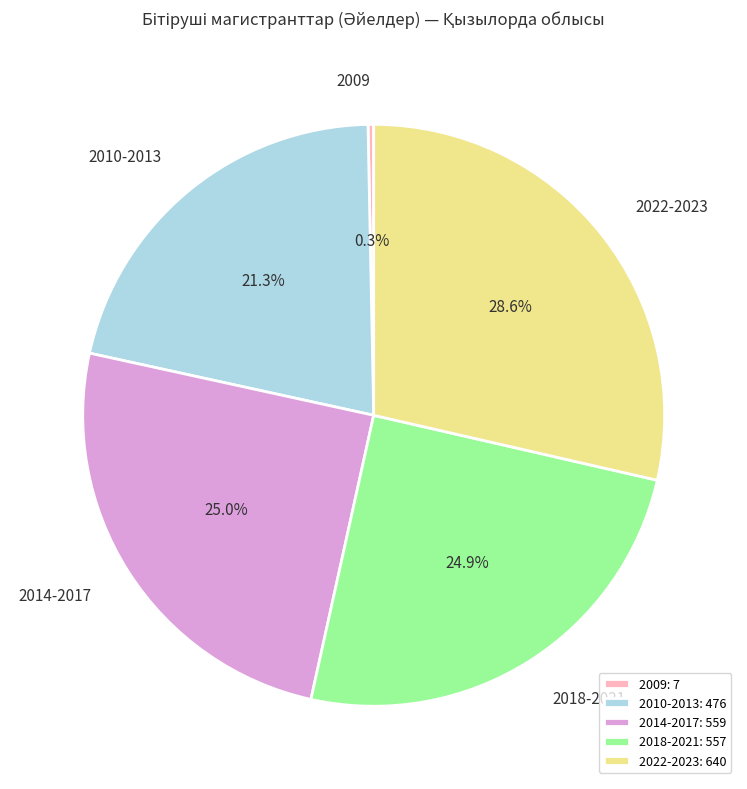

What is the ratio of the value at 2018-2021 to the value at 2014-2017?

1.0